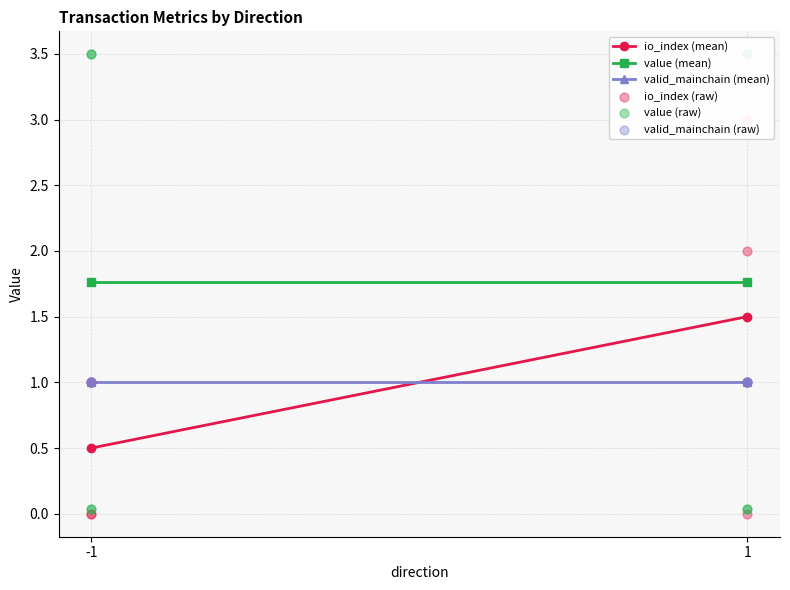

Which series has the largest total across all categories?

value